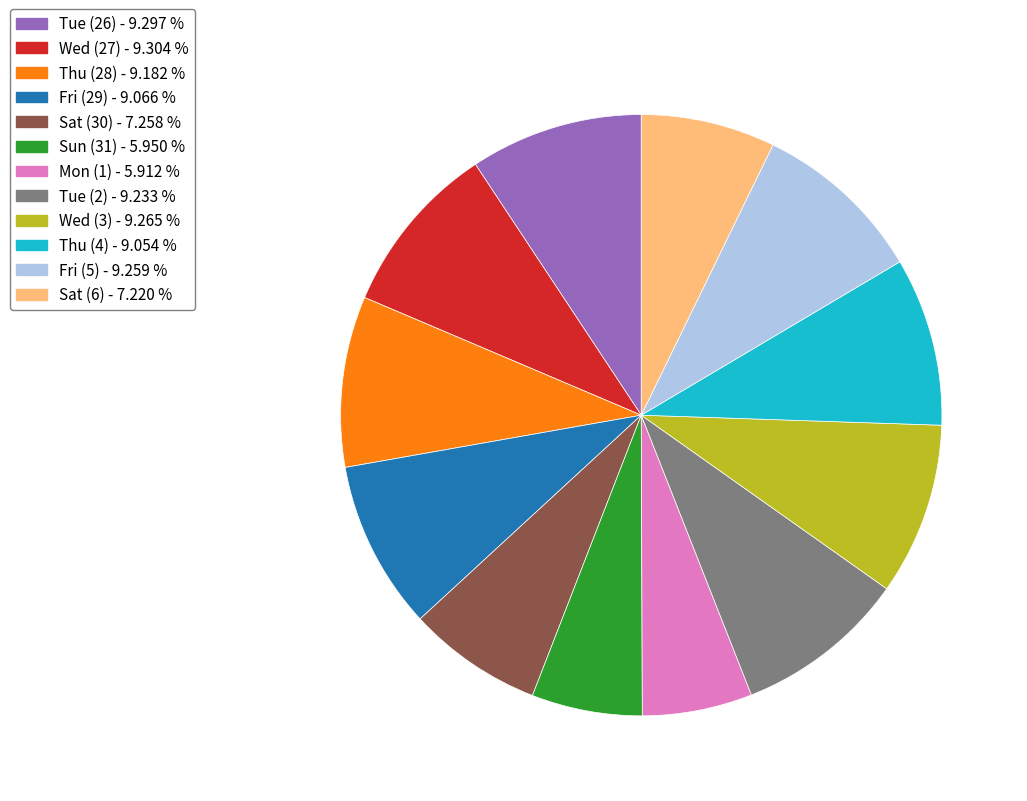

Is there a majority slice in this chart?

No